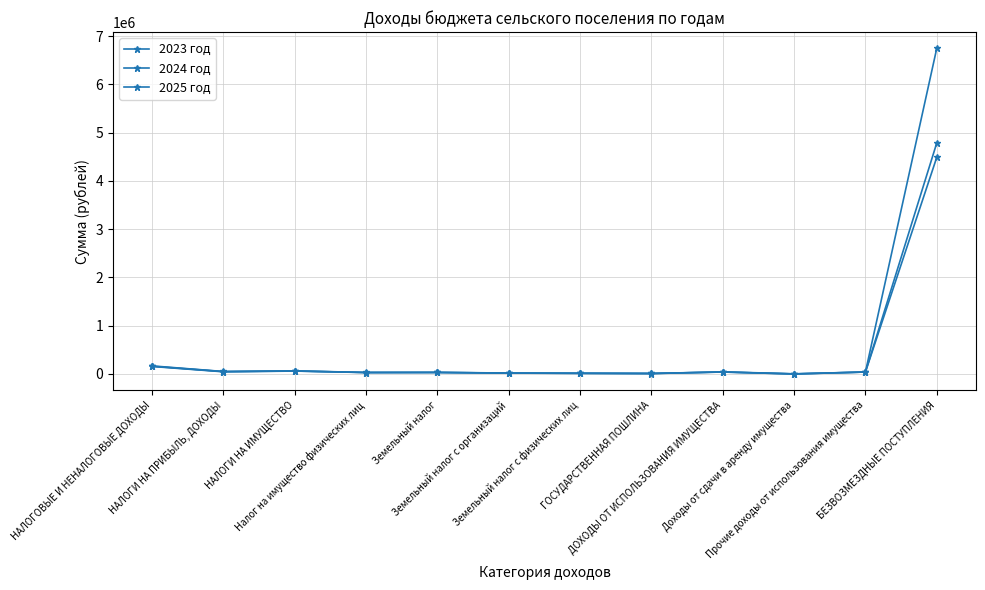

At how many categories does at least one series exceed 5485851?

1